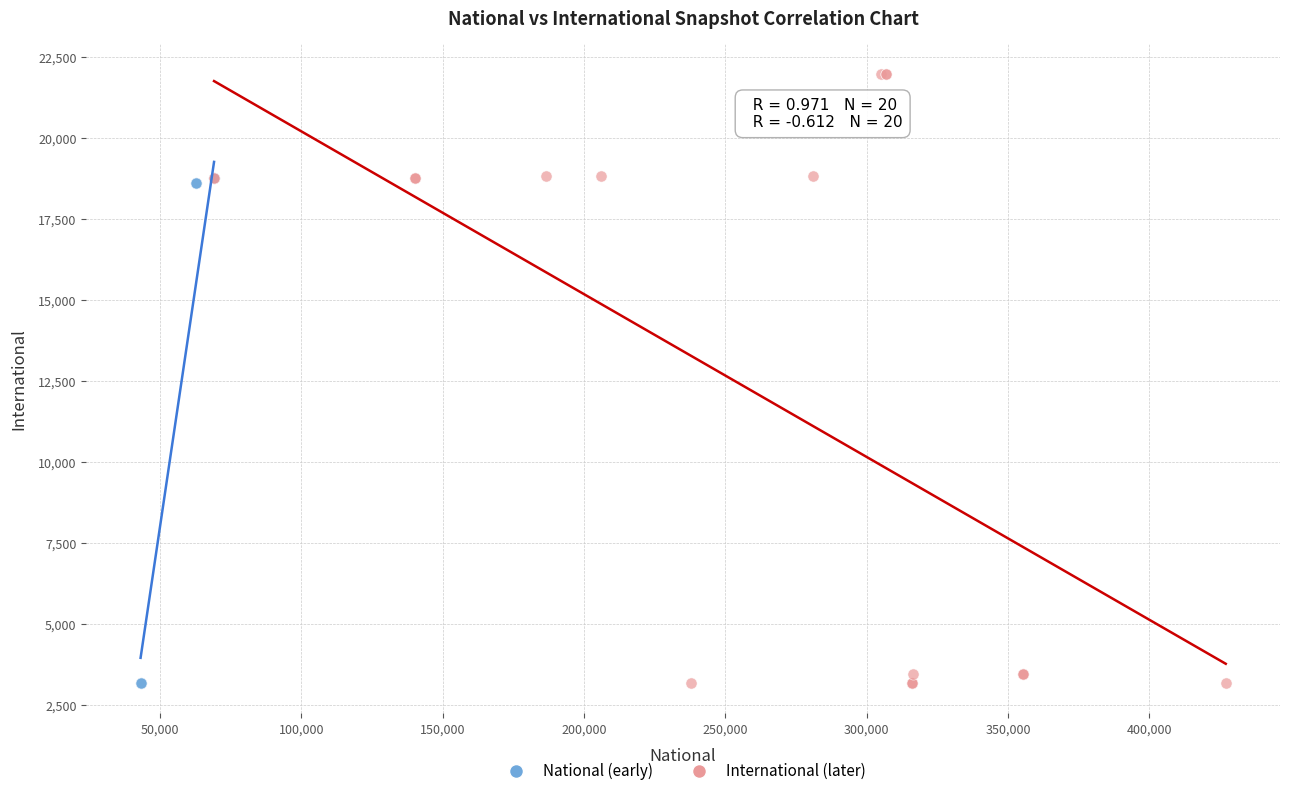

Which series reaches the maximum Y coordinate?

International (later)